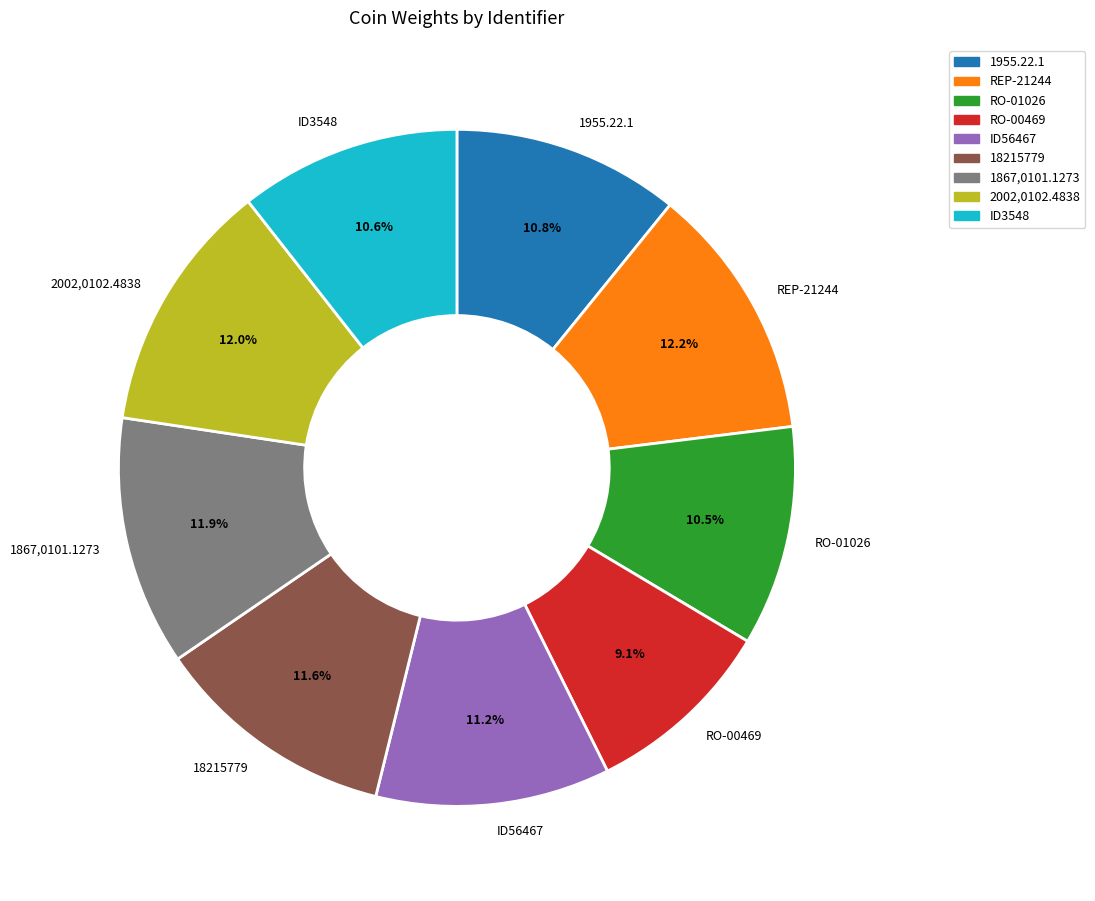

Does 1867,0101.1273 account for over 50% of the chart?

No